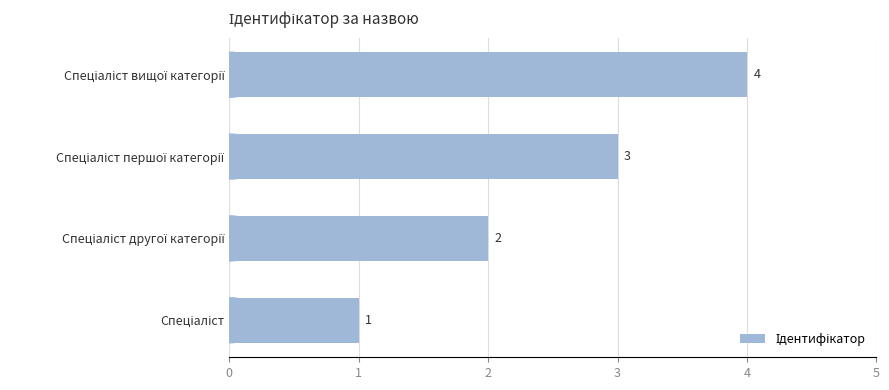

Count the values in the range 2 to 4.

3